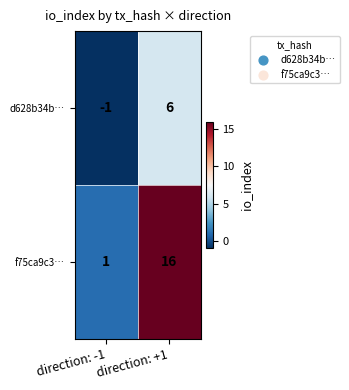

What is the approximate value of d628b34b… at direction: +1?

6